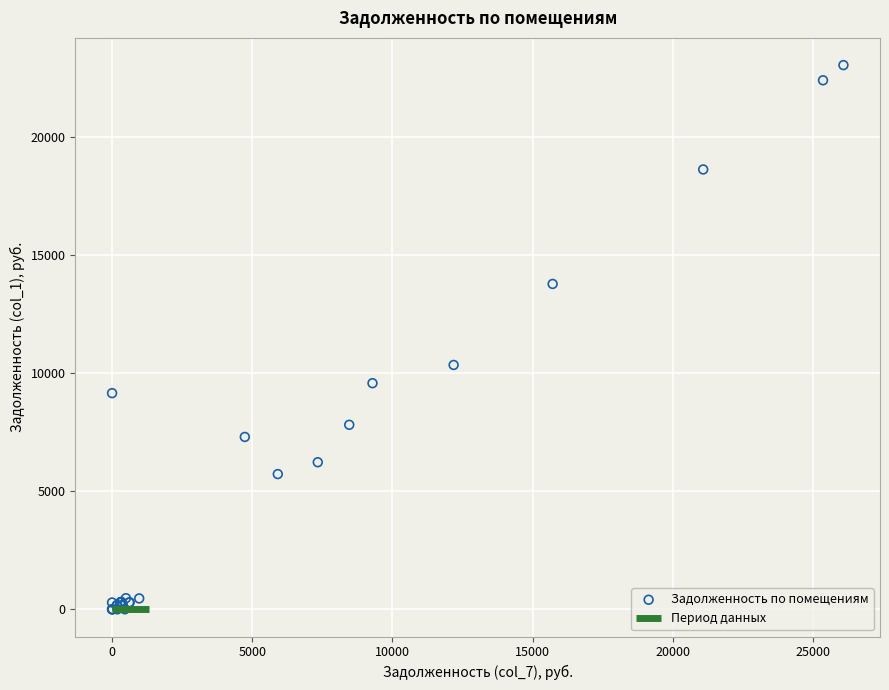

What Y value in the scatter plot is closest to 11517?

10342.9